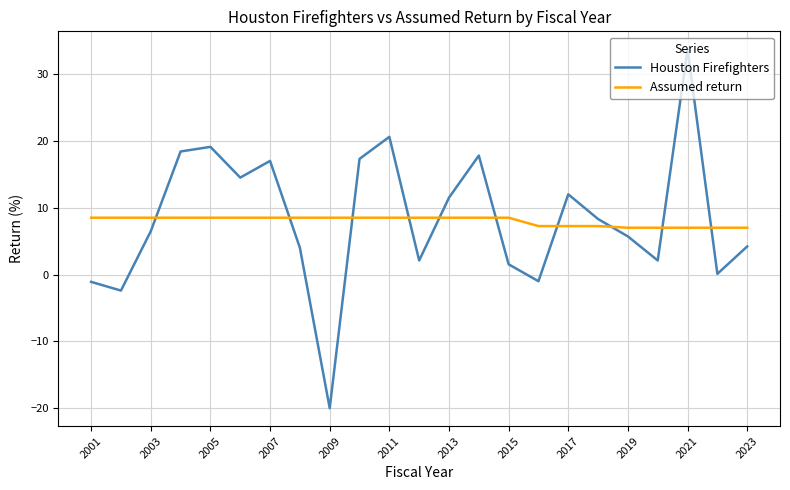

How many lines are shown in the chart?

2